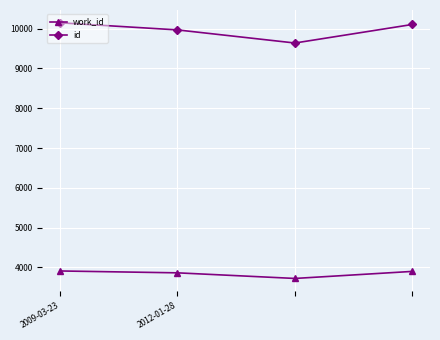

True or false: id has more than 1 points higher than both neighbors.

False